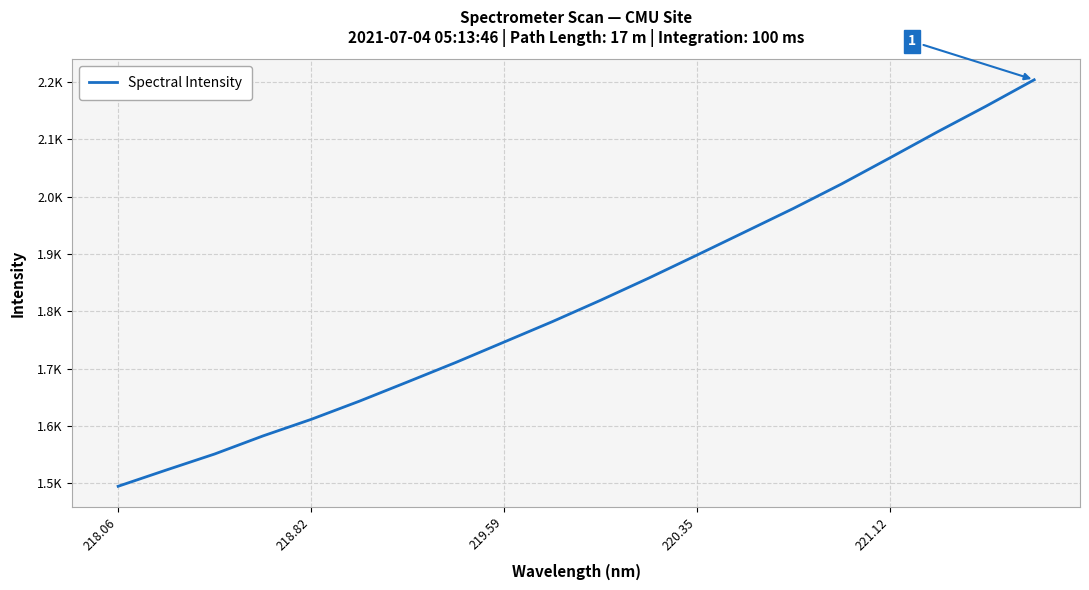

Is this an area chart (filled region under the line)?

No